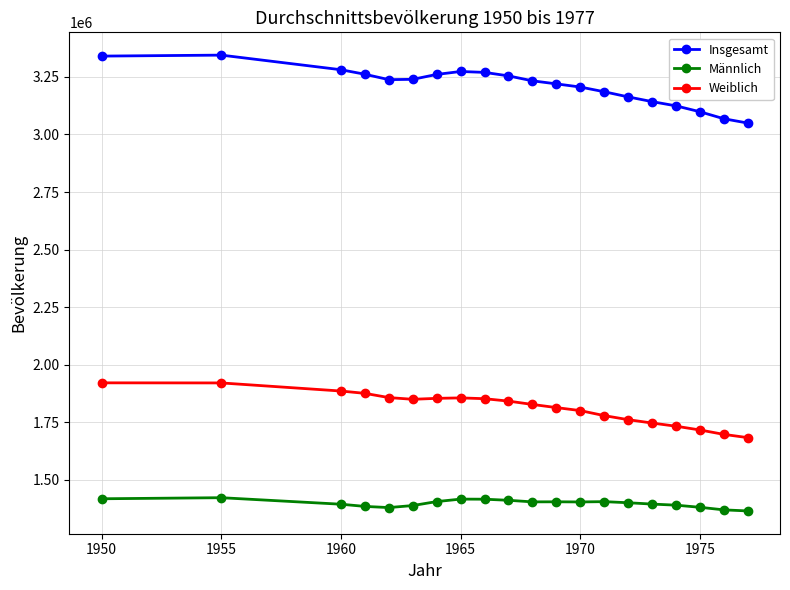

What is the minimum value for Weiblich?

1683943